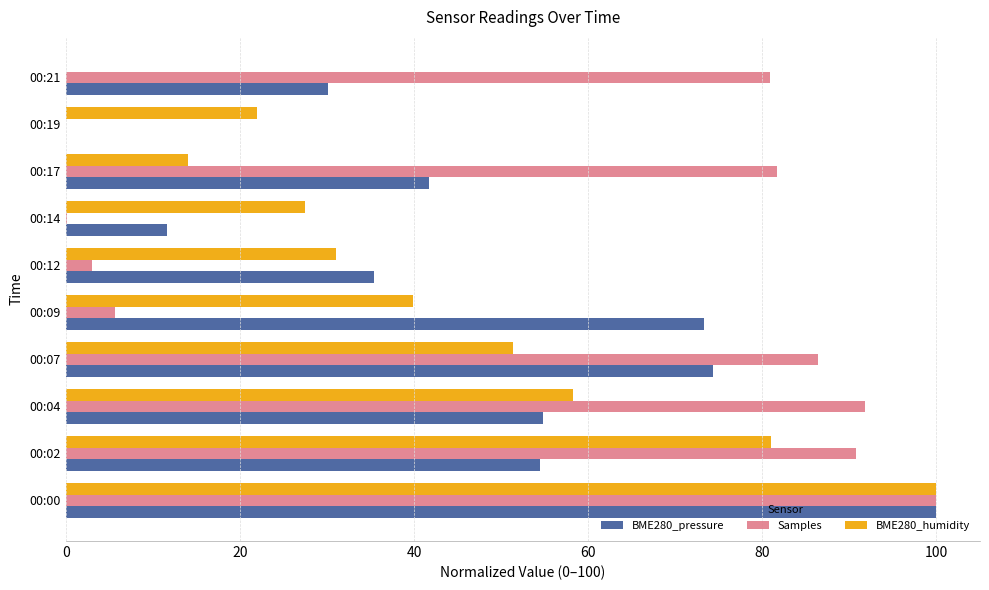

At which category is the sum across all series the highest?

00:00